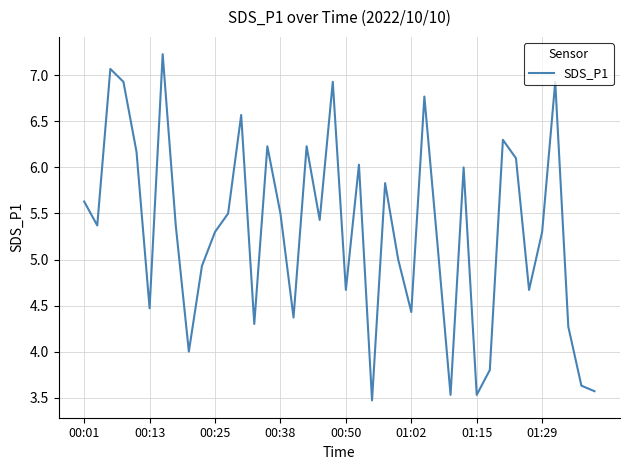

What is the maximum value shown in the chart?

7.2